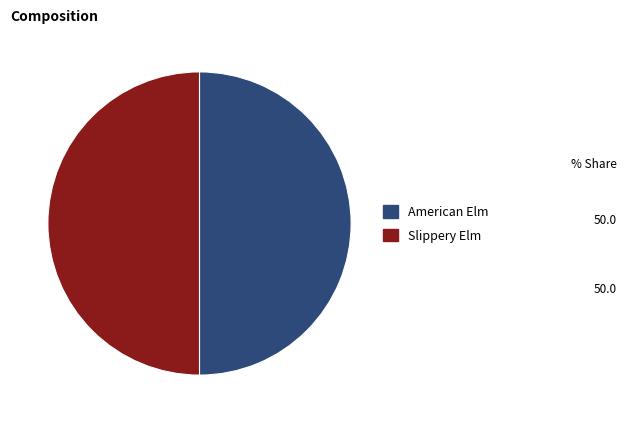

Do American Elm and Slippery Elm together represent more than half of the pie?

Yes